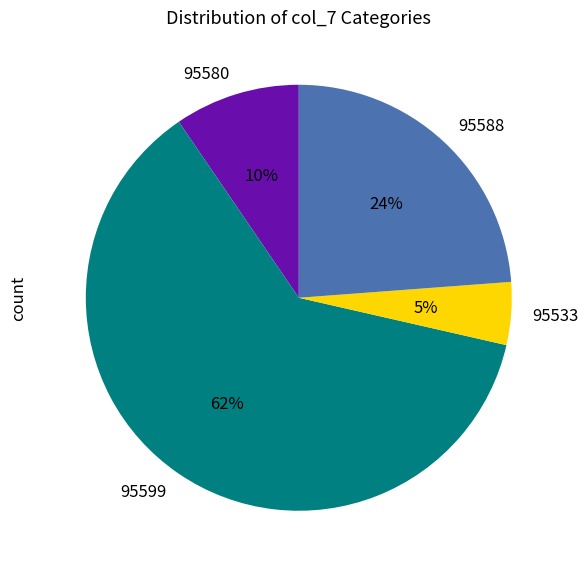

To the nearest percent, what percentage of the pie is 95533?

5%